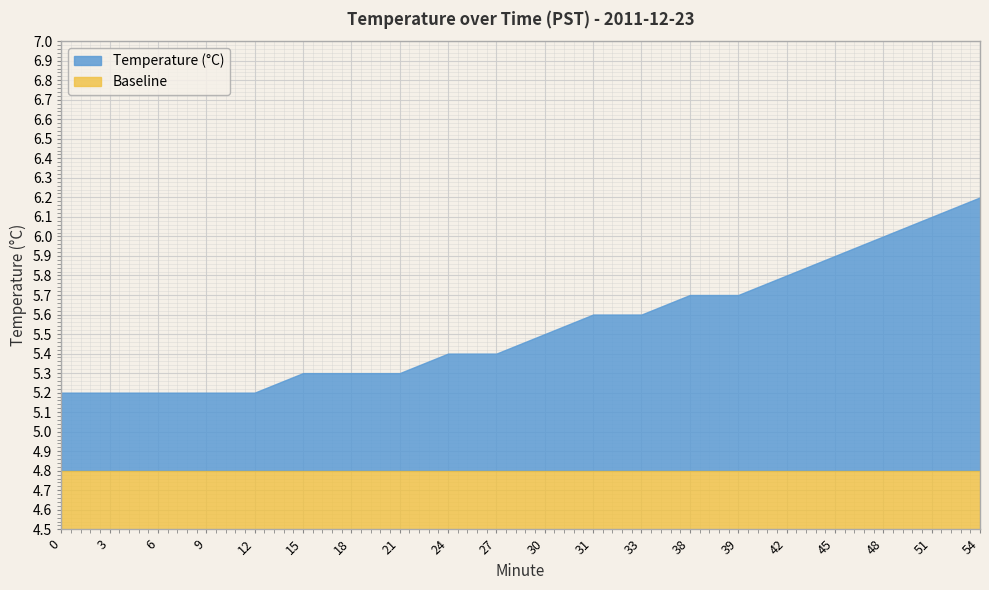

What is the value of the Baseline point at the 2nd from the left?

4.8